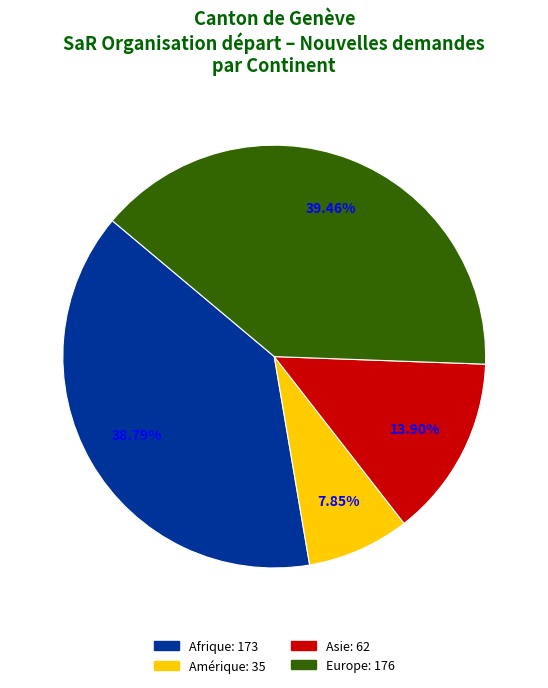

Does any single category account for the majority?

No